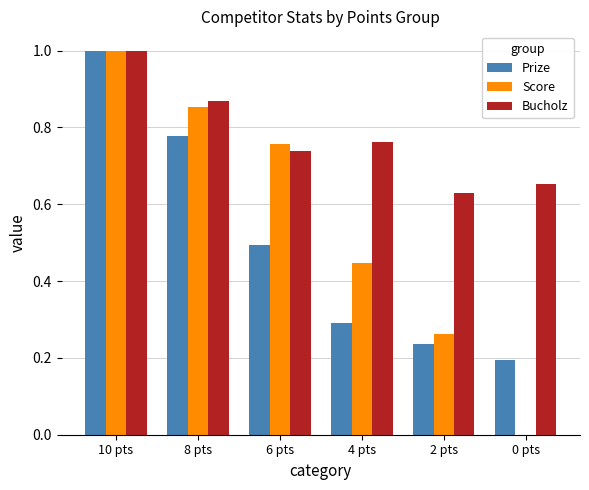

Is it true that Prize equals 0.2 at 2 pts?

True